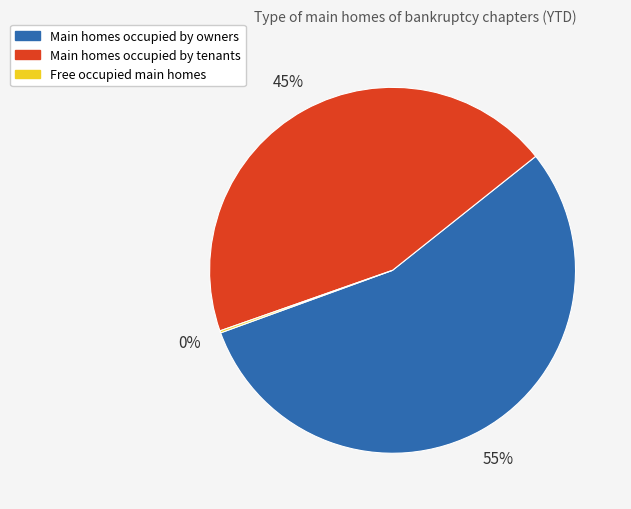

What is the largest slice in the pie chart?

Main homes occupied by owners